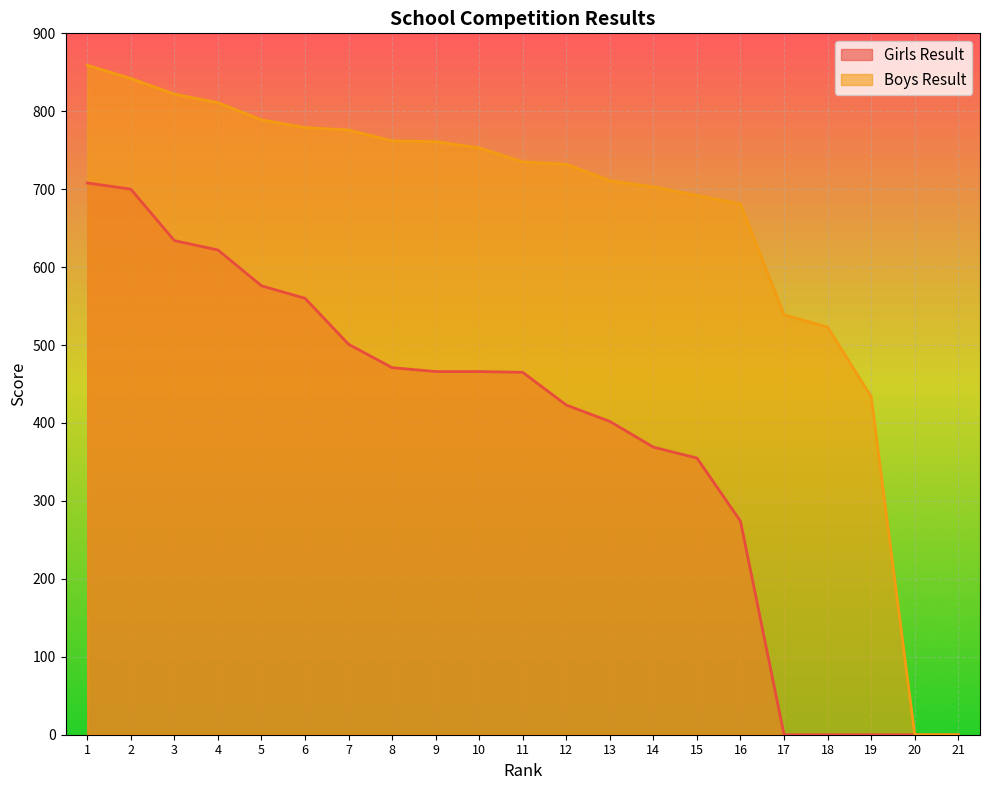

Reading left to right, list all the values displayed in this chart.

Girls Result: 1=708	2=700	3=634	4=622	5=576	6=560	7=501	8=471	9=466	10=466	11=465	12=423	13=402	14=369	15=355	16=274	17=0	18=0	19=0	20=0	21=0
Boys Result: 1=859	2=842	3=822	4=811	5=789	6=779	7=776	8=762	9=761	10=753	11=735	12=732	13=711	14=703	15=692	16=681	17=539	18=523	19=434	20=0	21=0